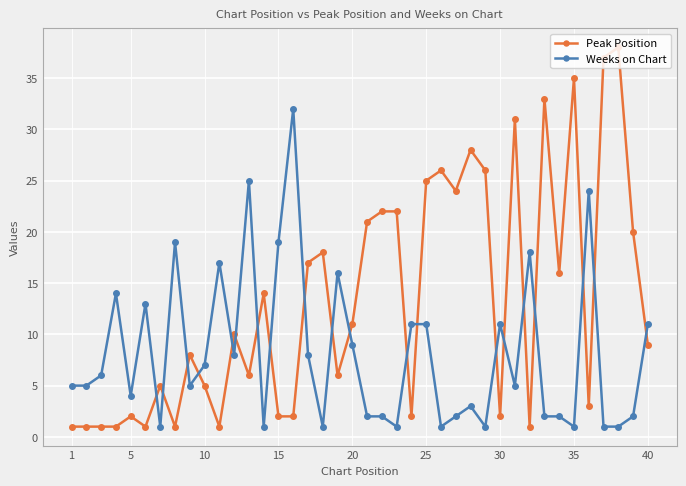

Which series has the largest total across all categories?

Peak Position